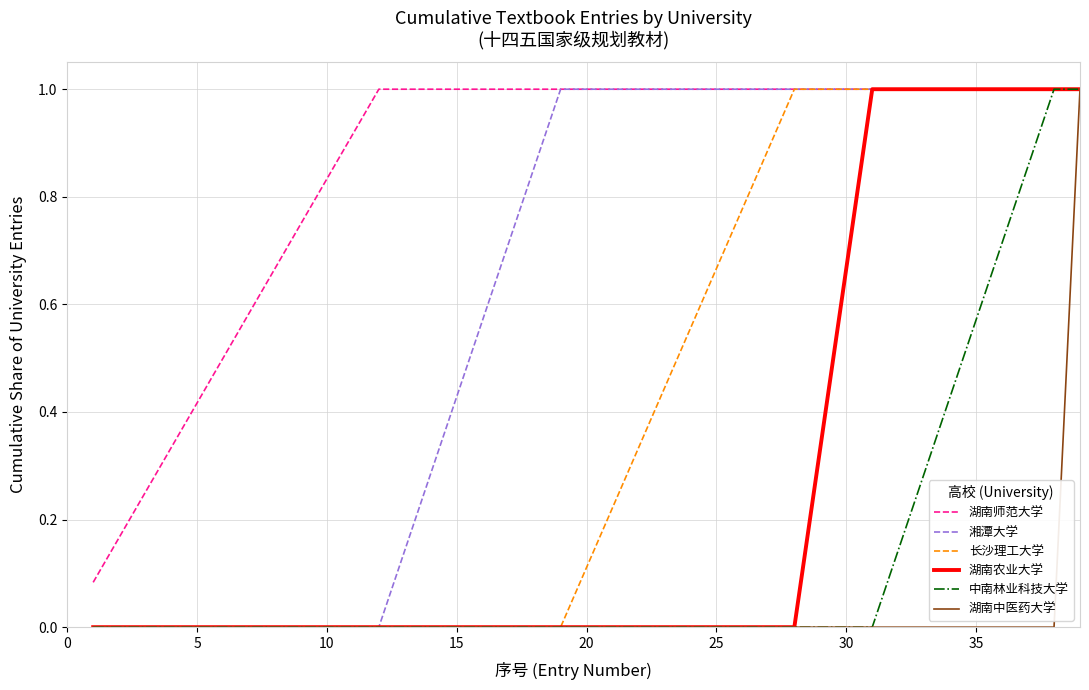

Which series has the largest total across all categories?

湖南师范大学